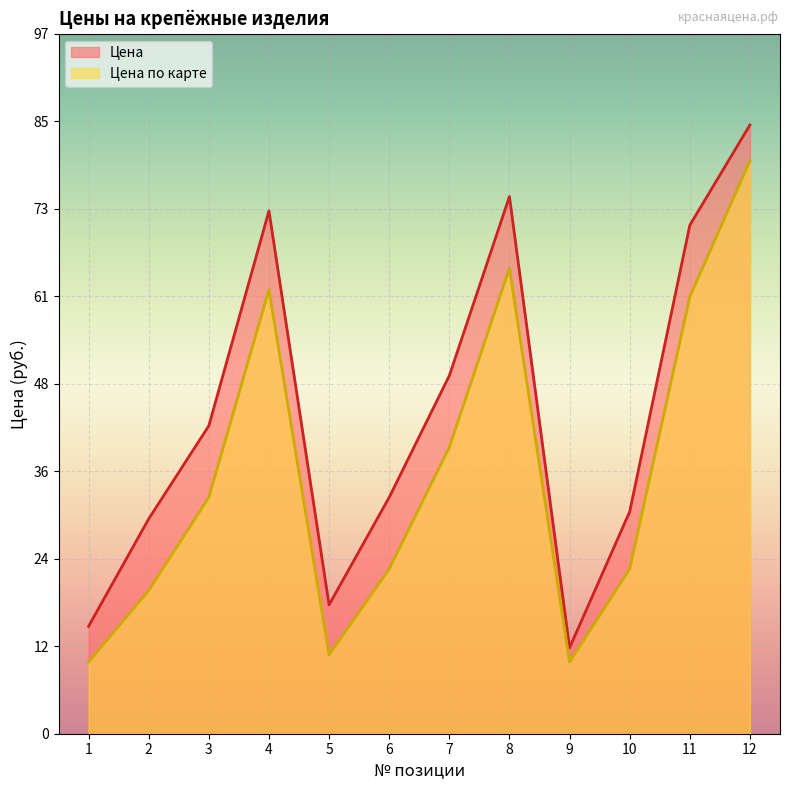

What is the sum of all Цена по карте values?

438